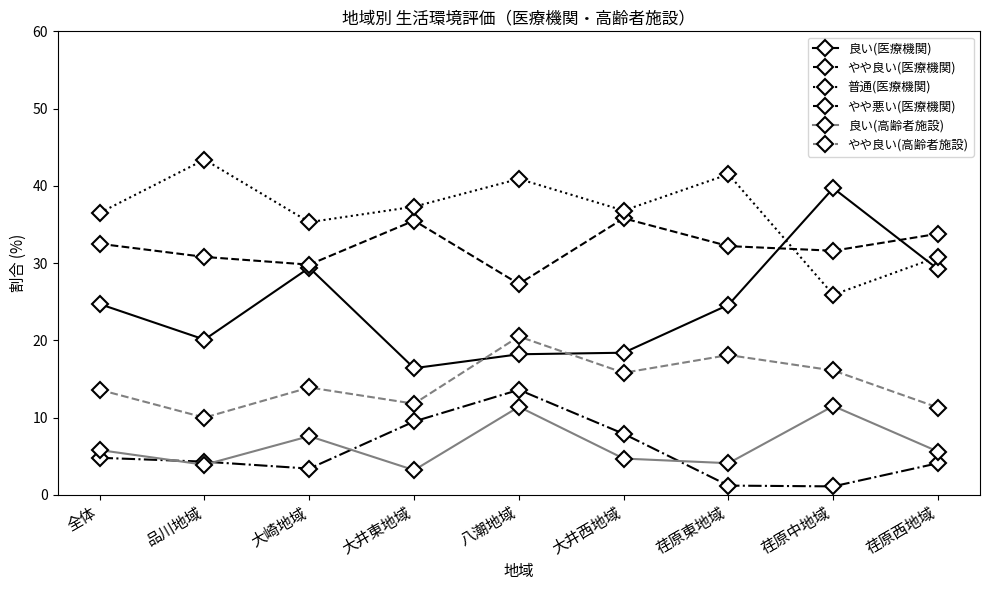

What position from the left is 全体?

1